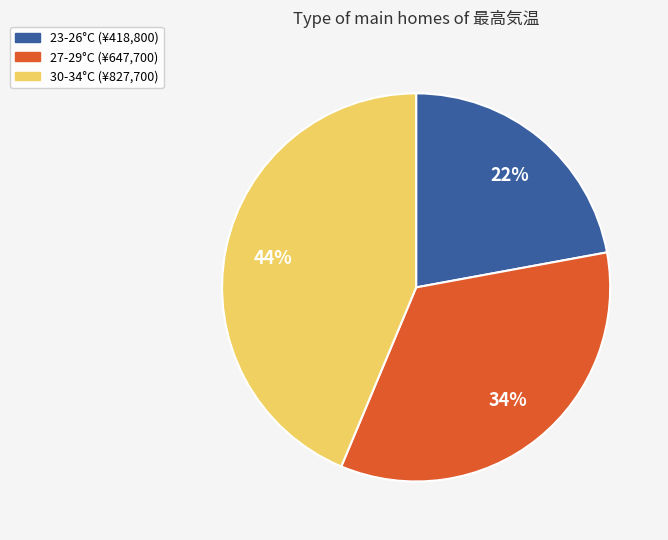

Is there any slice that represents more than half of the pie?

No